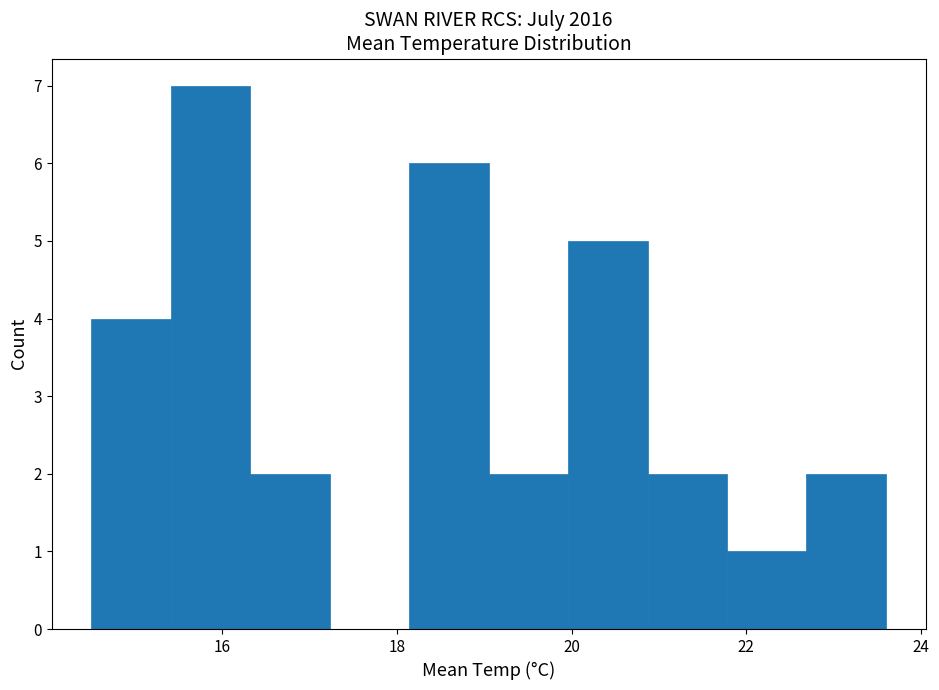

How tall is the bar that spans 18.2 to 19.0 on the x-axis? Neither the bar edges nor the heights are printed on the chart, so give them approximately, as read against the axes.

6